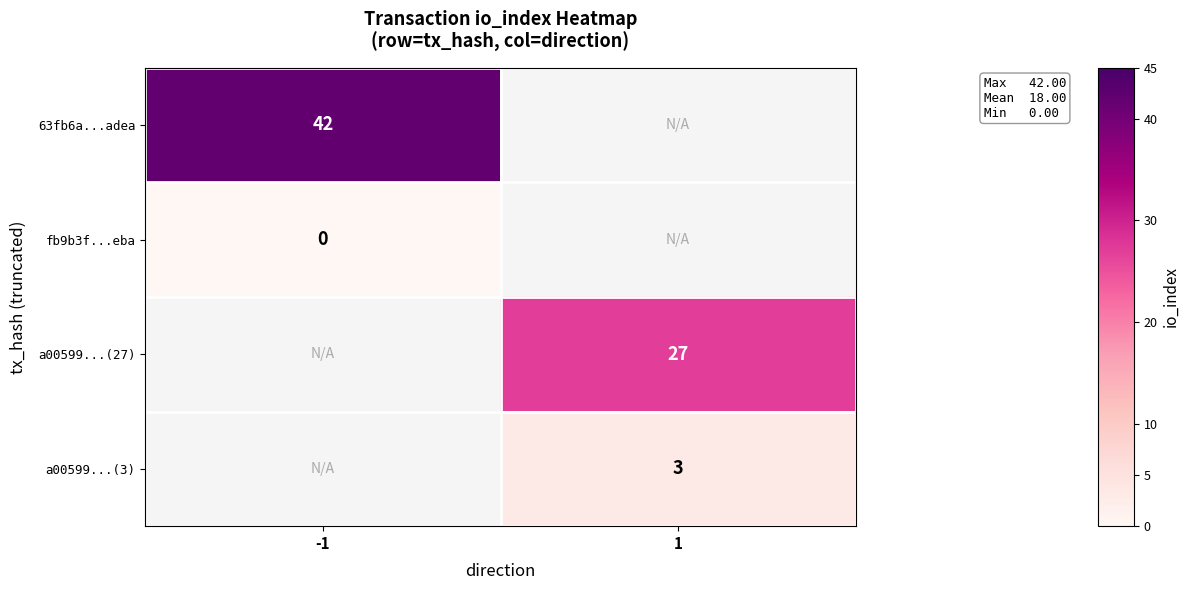

At which category does the chart reach its minimum across all series?

-1